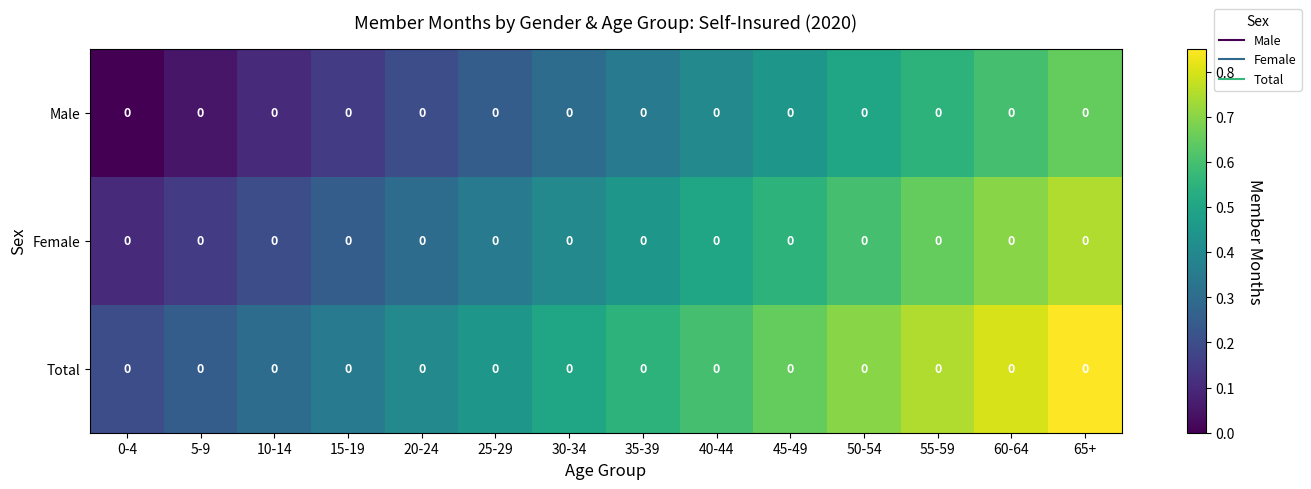

At how many categories does at least one series exceed 0?

14